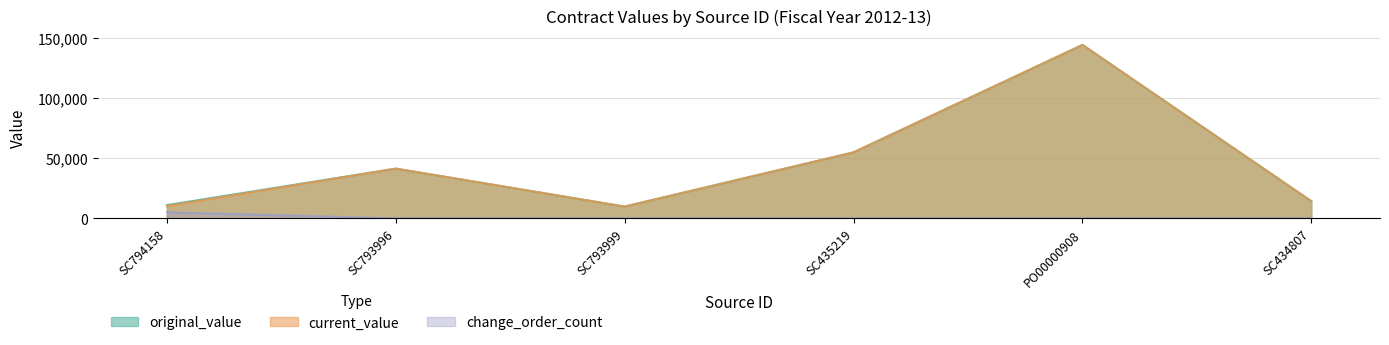

Is it true that current_value equals 9800.0 at SC793999?

True